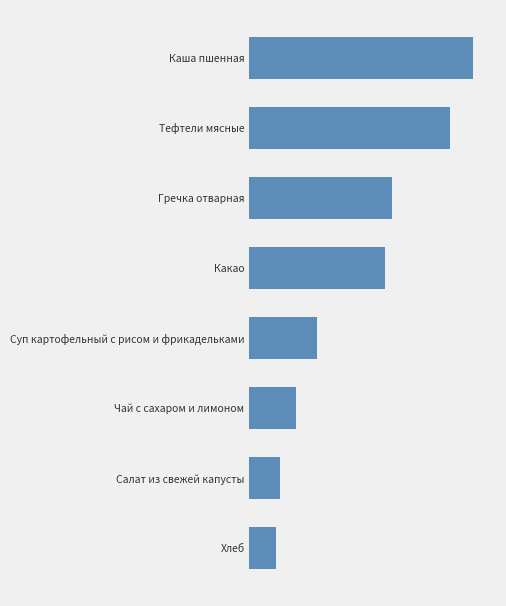

Which label corresponds to the smallest value in the chart?

Хлеб